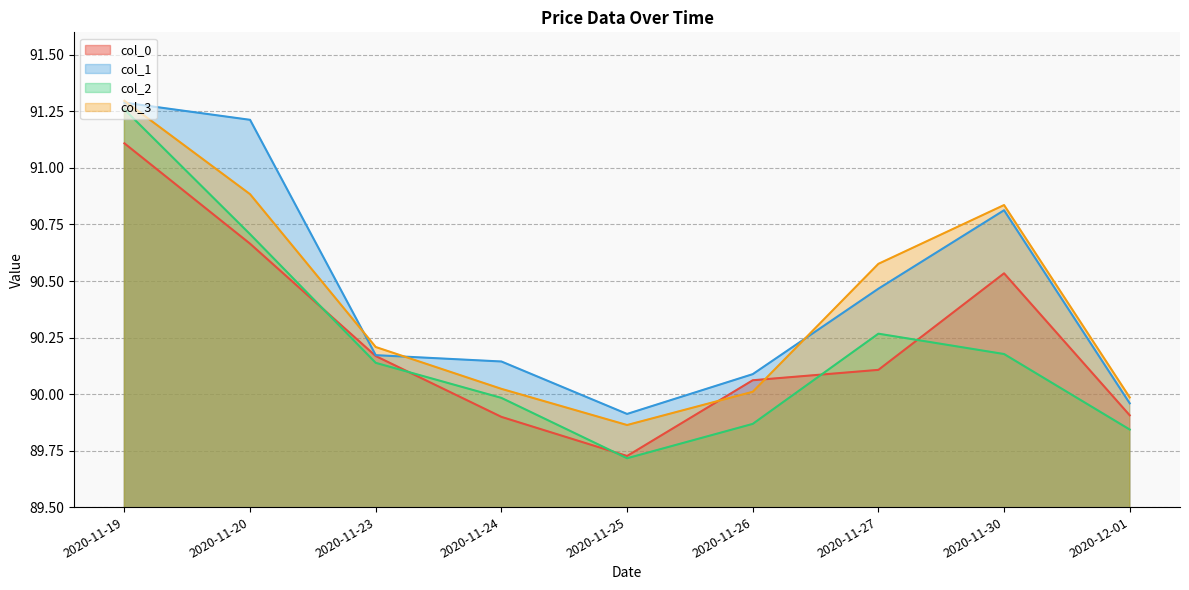

What are all the series names shown in the legend?

col_0, col_1, col_2, col_3